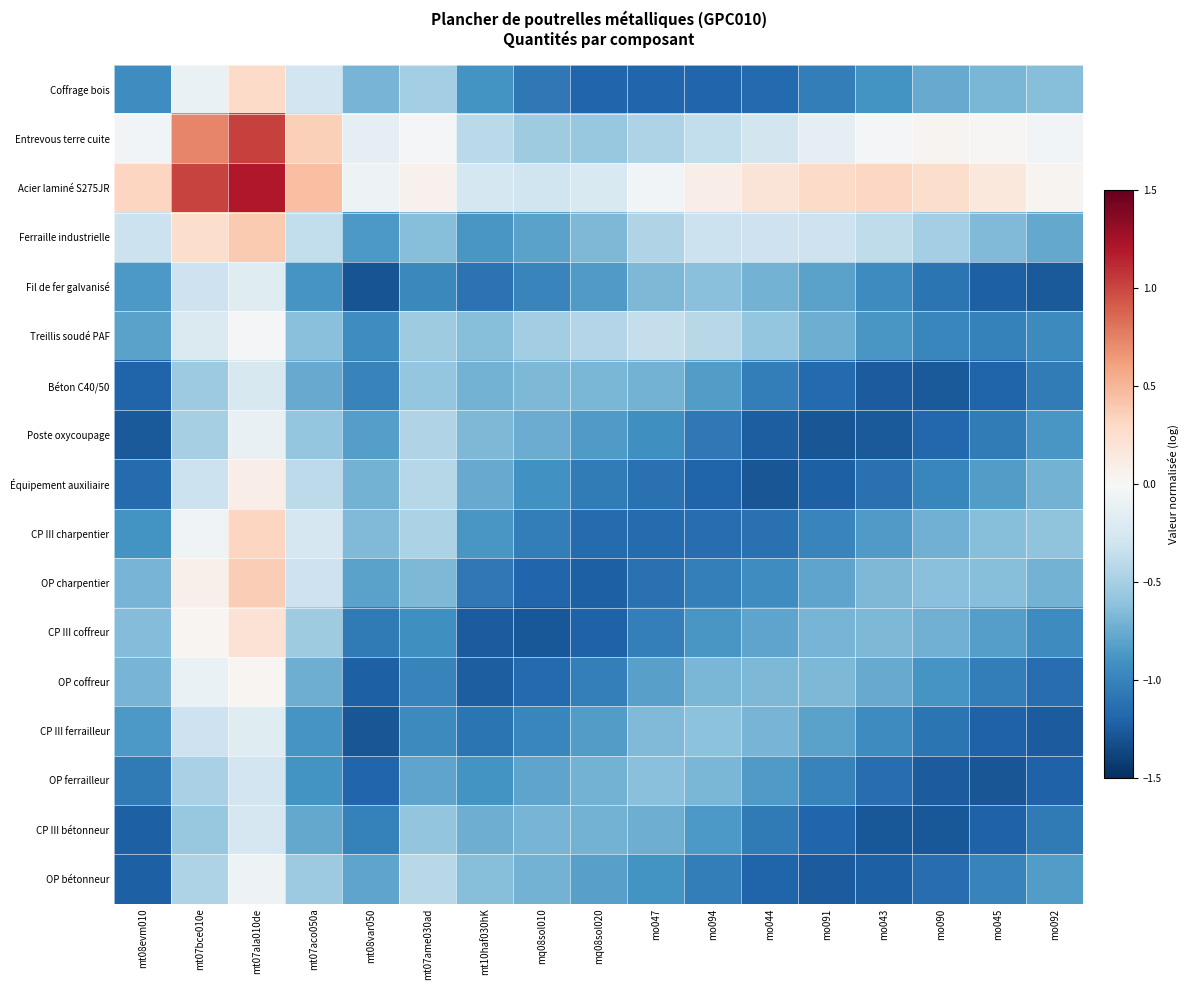

Reading left to right, list all the values displayed in this chart.

Coffrage bois: mt08evm010=-0.9	mt07bce010e=-0.1	mt07ala010de=0.3	mt07aco050a=-0.3	mt08var050=-0.7	mt07ame030ad=-0.5	mt10haf030hK=-0.9	mq08sol010=-1.1	mq08sol020=-1.2	mo047=-1.2	mo094=-1.2	mo044=-1.2	mo091=-1.0	mo043=-0.9	mo090=-0.8	mo045=-0.7	mo092=-0.6
Entrevous terre cuite: mt08evm010=-0.0	mt07bce010e=0.7	mt07ala010de=1.0	mt07aco050a=0.4	mt08var050=-0.1	mt07ame030ad=-0.0	mt10haf030hK=-0.4	mq08sol010=-0.5	mq08sol020=-0.6	mo047=-0.5	mo094=-0.4	mo044=-0.3	mo091=-0.1	mo043=-0.0	mo090=0.0	mo045=0.0	mo092=-0.0
Acier laminé S275JR: mt08evm010=0.3	mt07bce010e=1.0	mt07ala010de=1.2	mt07aco050a=0.5	mt08var050=-0.1	mt07ame030ad=0.1	mt10haf030hK=-0.3	mq08sol010=-0.3	mq08sol020=-0.2	mo047=-0.0	mo094=0.1	mo044=0.2	mo091=0.3	mo043=0.3	mo090=0.3	mo045=0.2	mo092=0.0
Ferraille industrielle: mt08evm010=-0.3	mt07bce010e=0.3	mt07ala010de=0.4	mt07aco050a=-0.4	mt08var050=-0.9	mt07ame030ad=-0.6	mt10haf030hK=-0.9	mq08sol010=-0.8	mq08sol020=-0.7	mo047=-0.5	mo094=-0.3	mo044=-0.3	mo091=-0.3	mo043=-0.4	mo090=-0.5	mo045=-0.7	mo092=-0.8
Fil de fer galvanisé: mt08evm010=-0.9	mt07bce010e=-0.3	mt07ala010de=-0.2	mt07aco050a=-0.9	mt08var050=-1.3	mt07ame030ad=-1.0	mt10haf030hK=-1.1	mq08sol010=-1.0	mq08sol020=-0.8	mo047=-0.7	mo094=-0.6	mo044=-0.7	mo091=-0.8	mo043=-0.9	mo090=-1.1	mo045=-1.2	mo092=-1.3
Treillis soudé PAF: mt08evm010=-0.8	mt07bce010e=-0.2	mt07ala010de=-0.0	mt07aco050a=-0.6	mt08var050=-0.9	mt07ame030ad=-0.5	mt10haf030hK=-0.6	mq08sol010=-0.5	mq08sol020=-0.4	mo047=-0.4	mo094=-0.4	mo044=-0.6	mo091=-0.7	mo043=-0.9	mo090=-1.0	mo045=-1.0	mo092=-1.0
Béton C40/50: mt08evm010=-1.2	mt07bce010e=-0.5	mt07ala010de=-0.2	mt07aco050a=-0.8	mt08var050=-1.0	mt07ame030ad=-0.6	mt10haf030hK=-0.7	mq08sol010=-0.7	mq08sol020=-0.7	mo047=-0.7	mo094=-0.8	mo044=-1.0	mo091=-1.2	mo043=-1.3	mo090=-1.3	mo045=-1.2	mo092=-1.1
Poste oxycoupage: mt08evm010=-1.3	mt07bce010e=-0.5	mt07ala010de=-0.1	mt07aco050a=-0.6	mt08var050=-0.8	mt07ame030ad=-0.5	mt10haf030hK=-0.7	mq08sol010=-0.7	mq08sol020=-0.8	mo047=-0.9	mo094=-1.1	mo044=-1.2	mo091=-1.3	mo043=-1.3	mo090=-1.2	mo045=-1.0	mo092=-0.9
Équipement auxiliaire: mt08evm010=-1.2	mt07bce010e=-0.3	mt07ala010de=0.1	mt07aco050a=-0.4	mt08var050=-0.7	mt07ame030ad=-0.4	mt10haf030hK=-0.8	mq08sol010=-0.9	mq08sol020=-1.0	mo047=-1.1	mo094=-1.2	mo044=-1.3	mo091=-1.2	mo043=-1.1	mo090=-1.0	mo045=-0.8	mo092=-0.7
CP III charpentier: mt08evm010=-0.9	mt07bce010e=-0.1	mt07ala010de=0.3	mt07aco050a=-0.2	mt08var050=-0.7	mt07ame030ad=-0.5	mt10haf030hK=-0.9	mq08sol010=-1.0	mq08sol020=-1.2	mo047=-1.2	mo094=-1.1	mo044=-1.1	mo091=-1.0	mo043=-0.8	mo090=-0.7	mo045=-0.6	mo092=-0.6
OP charpentier: mt08evm010=-0.7	mt07bce010e=0.1	mt07ala010de=0.4	mt07aco050a=-0.3	mt08var050=-0.8	mt07ame030ad=-0.7	mt10haf030hK=-1.1	mq08sol010=-1.2	mq08sol020=-1.2	mo047=-1.1	mo094=-1.0	mo044=-0.9	mo091=-0.8	mo043=-0.7	mo090=-0.6	mo045=-0.6	mo092=-0.7
CP III coffreur: mt08evm010=-0.7	mt07bce010e=0.0	mt07ala010de=0.2	mt07aco050a=-0.5	mt08var050=-1.1	mt07ame030ad=-0.9	mt10haf030hK=-1.2	mq08sol010=-1.3	mq08sol020=-1.2	mo047=-1.0	mo094=-0.9	mo044=-0.8	mo091=-0.7	mo043=-0.7	mo090=-0.7	mo045=-0.8	mo092=-0.9
OP coffreur: mt08evm010=-0.7	mt07bce010e=-0.1	mt07ala010de=0.0	mt07aco050a=-0.7	mt08var050=-1.2	mt07ame030ad=-1.0	mt10haf030hK=-1.2	mq08sol010=-1.2	mq08sol020=-1.0	mo047=-0.8	mo094=-0.7	mo044=-0.7	mo091=-0.7	mo043=-0.8	mo090=-0.9	mo045=-1.0	mo092=-1.1
CP III ferrailleur: mt08evm010=-0.9	mt07bce010e=-0.3	mt07ala010de=-0.2	mt07aco050a=-0.9	mt08var050=-1.3	mt07ame030ad=-1.0	mt10haf030hK=-1.1	mq08sol010=-1.0	mq08sol020=-0.8	mo047=-0.7	mo094=-0.6	mo044=-0.7	mo091=-0.8	mo043=-0.9	mo090=-1.1	mo045=-1.2	mo092=-1.3
OP ferrailleur: mt08evm010=-1.1	mt07bce010e=-0.5	mt07ala010de=-0.3	mt07aco050a=-0.9	mt08var050=-1.2	mt07ame030ad=-0.8	mt10haf030hK=-0.9	mq08sol010=-0.8	mq08sol020=-0.7	mo047=-0.6	mo094=-0.7	mo044=-0.9	mo091=-1.0	mo043=-1.1	mo090=-1.2	mo045=-1.3	mo092=-1.2
CP III bétonneur: mt08evm010=-1.2	mt07bce010e=-0.6	mt07ala010de=-0.3	mt07aco050a=-0.8	mt08var050=-1.0	mt07ame030ad=-0.6	mt10haf030hK=-0.7	mq08sol010=-0.7	mq08sol020=-0.7	mo047=-0.7	mo094=-0.9	mo044=-1.1	mo091=-1.2	mo043=-1.3	mo090=-1.3	mo045=-1.2	mo092=-1.1
OP bétonneur: mt08evm010=-1.2	mt07bce010e=-0.5	mt07ala010de=-0.1	mt07aco050a=-0.5	mt08var050=-0.8	mt07ame030ad=-0.4	mt10haf030hK=-0.6	mq08sol010=-0.7	mq08sol020=-0.8	mo047=-0.9	mo094=-1.0	mo044=-1.2	mo091=-1.2	mo043=-1.2	mo090=-1.1	mo045=-1.0	mo092=-0.8